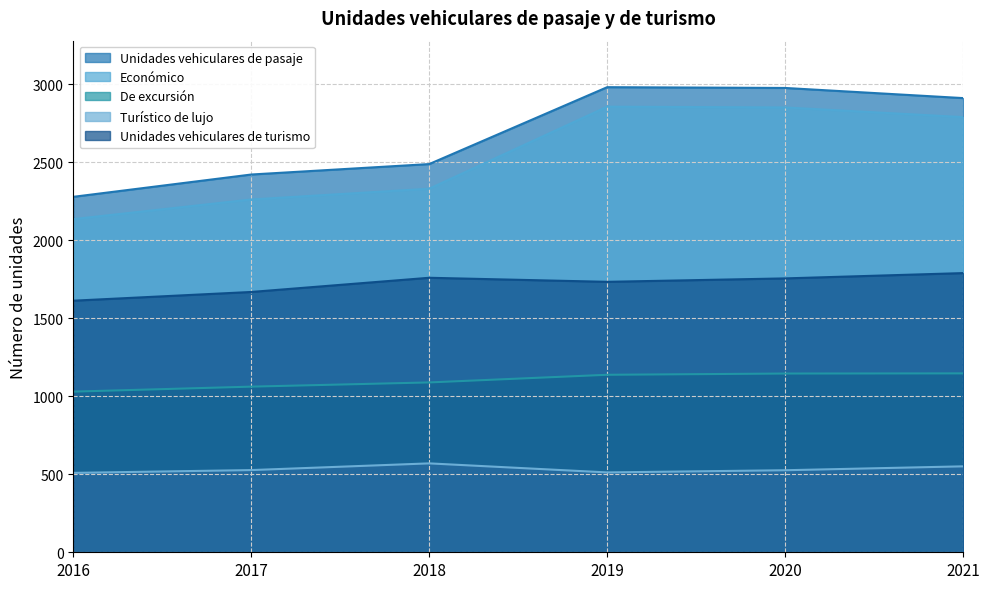

How many lines are shown in the chart?

5